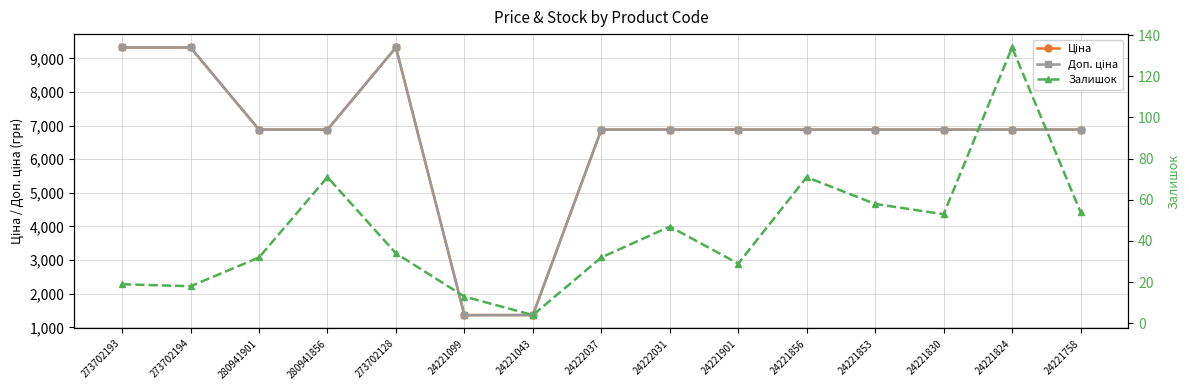

What value does the Доп. ціна series have at 273702193?

9321.4